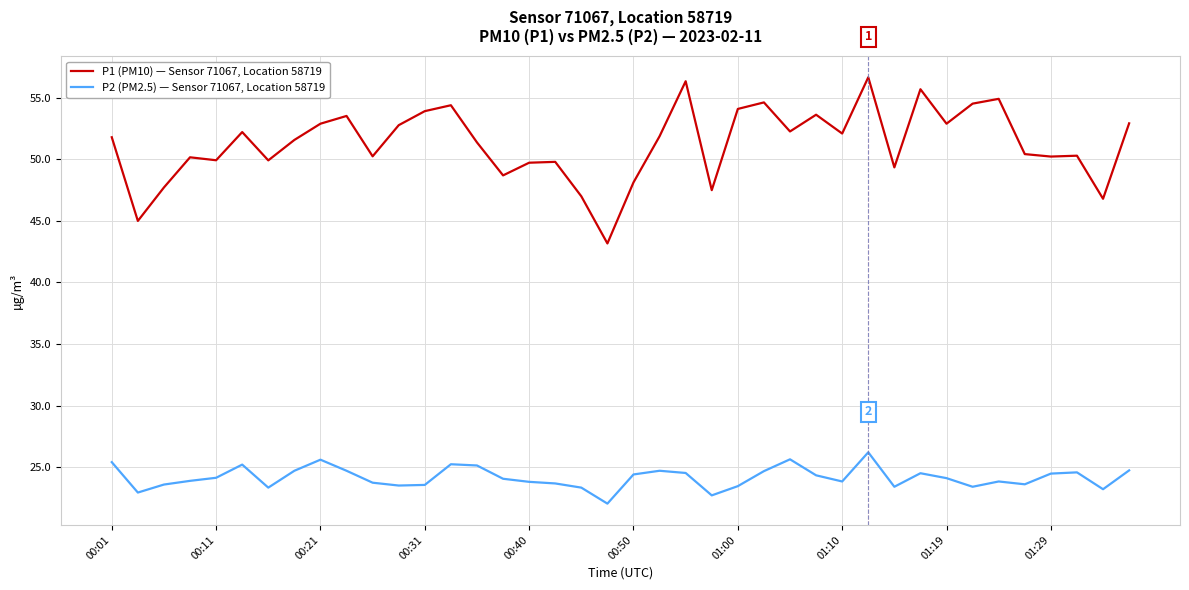

Which series has the largest total across all categories?

P1 (PM10) — Sensor 71067, Location 58719